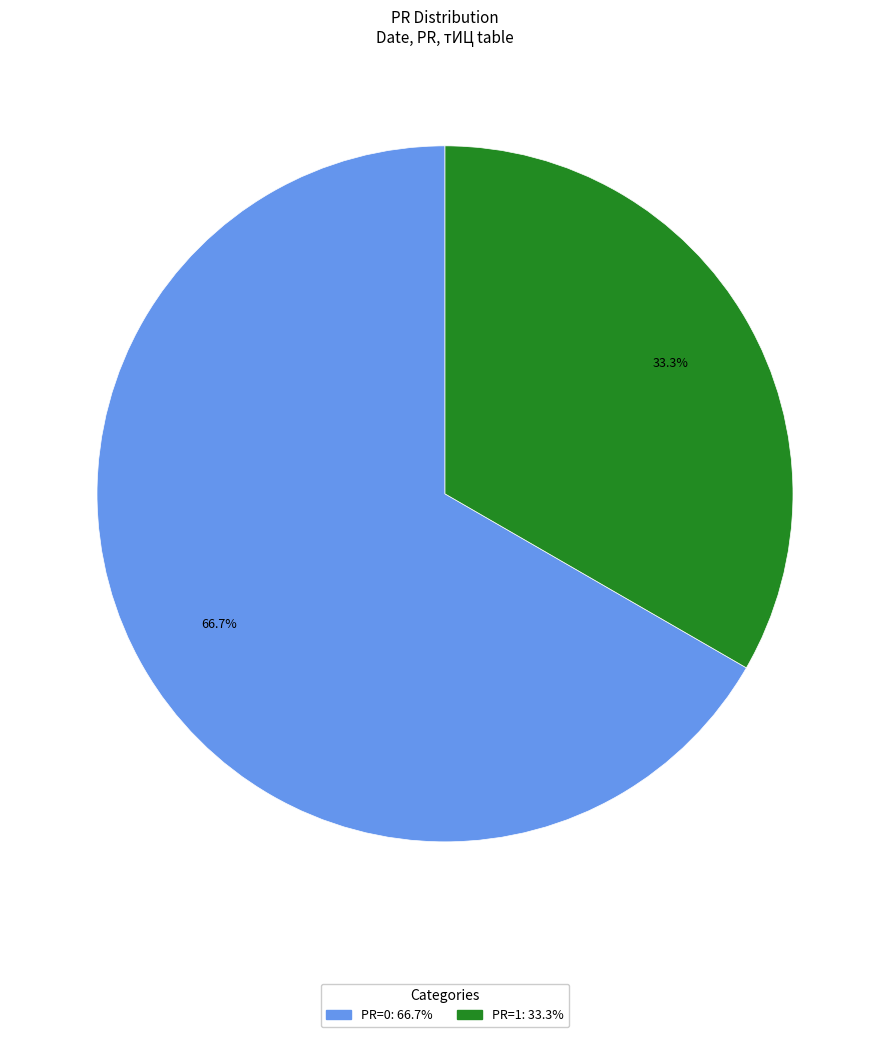

Is there a majority slice in this chart?

Yes